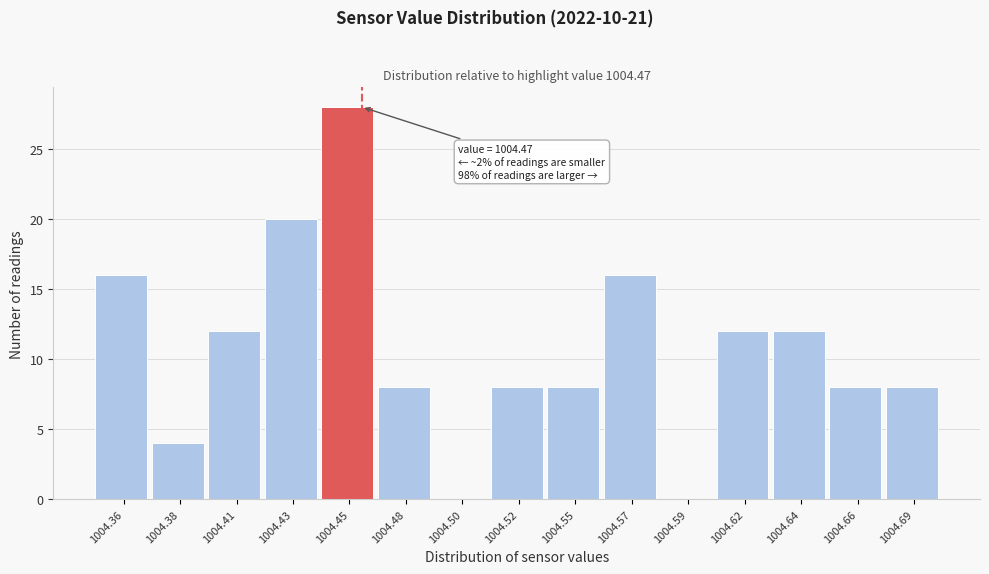

Reading right to left, extract all data points from this chart.

1004.69=8	1004.66=8	1004.64=12	1004.62=12	1004.59=0	1004.57=16	1004.55=8	1004.52=8	1004.50=0	1004.48=8	1004.45=28	1004.43=20	1004.41=12	1004.38=4	1004.36=16